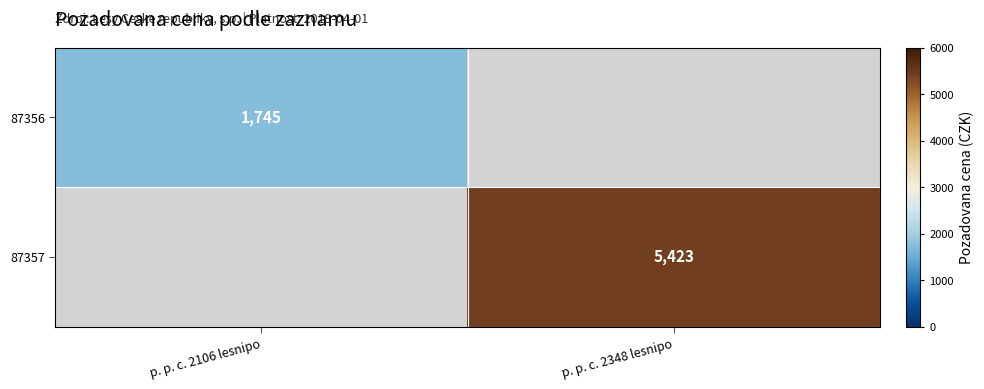

At how many categories does at least one series exceed 4747?

1